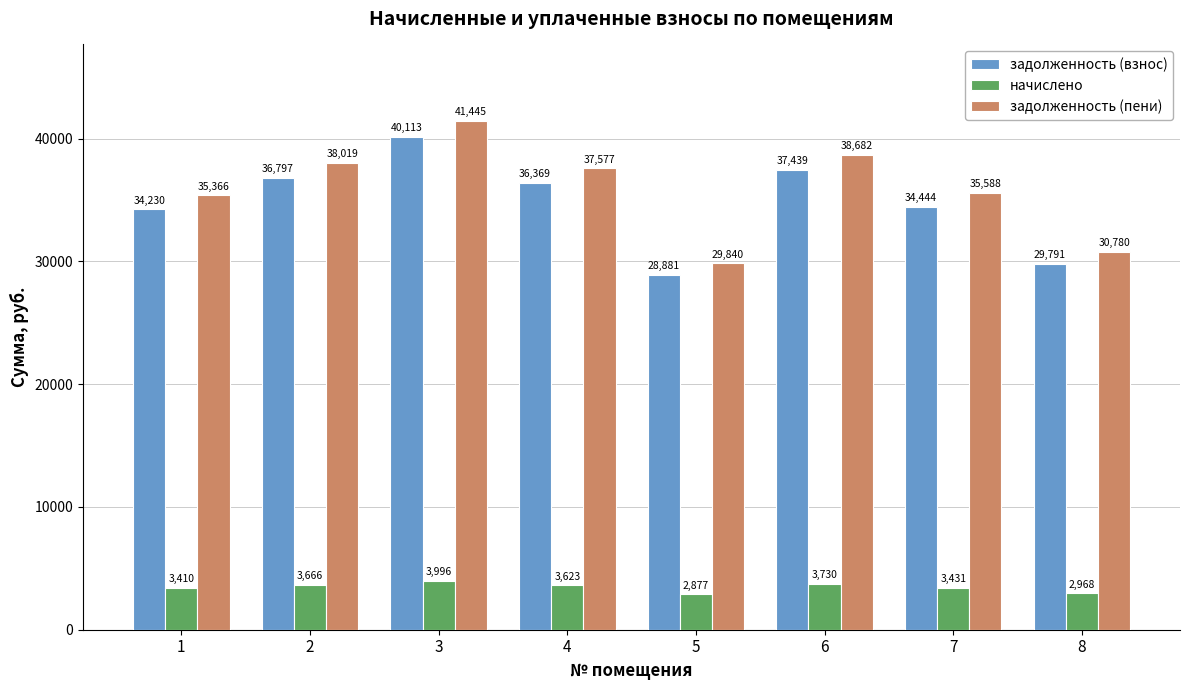

Which series has the widest spread of values?

задолженность (пени)